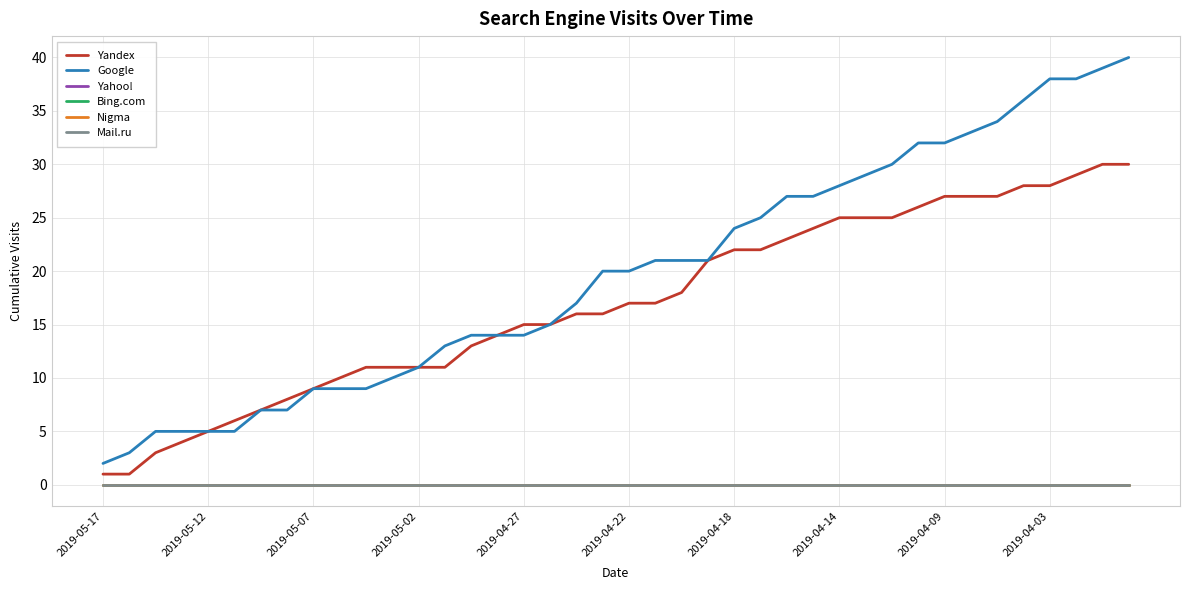

At how many categories does at least one series exceed 25?

14